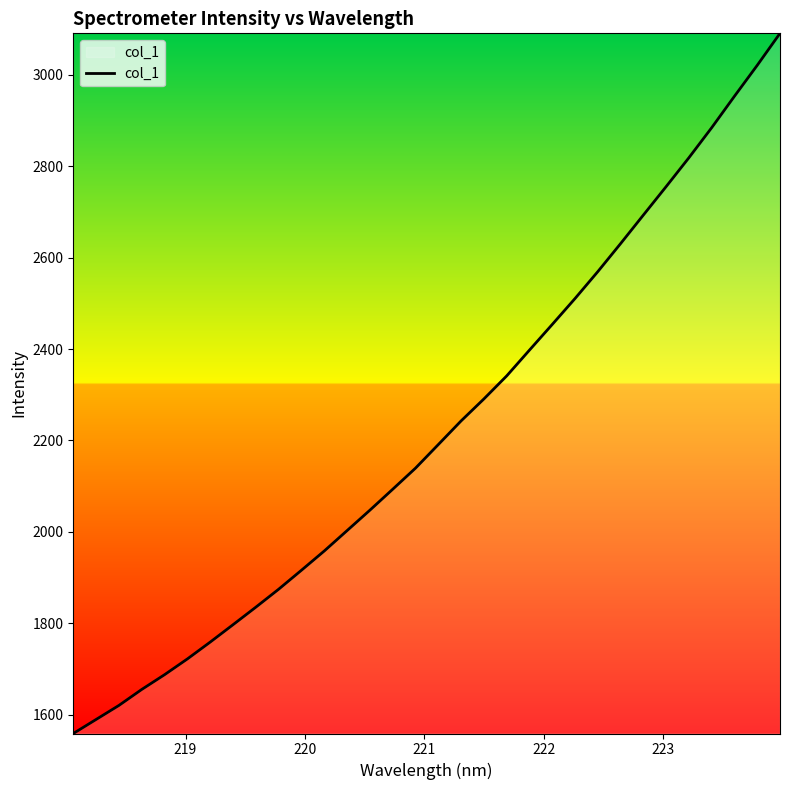

What is the difference between the maximum and minimum values?

1532.4